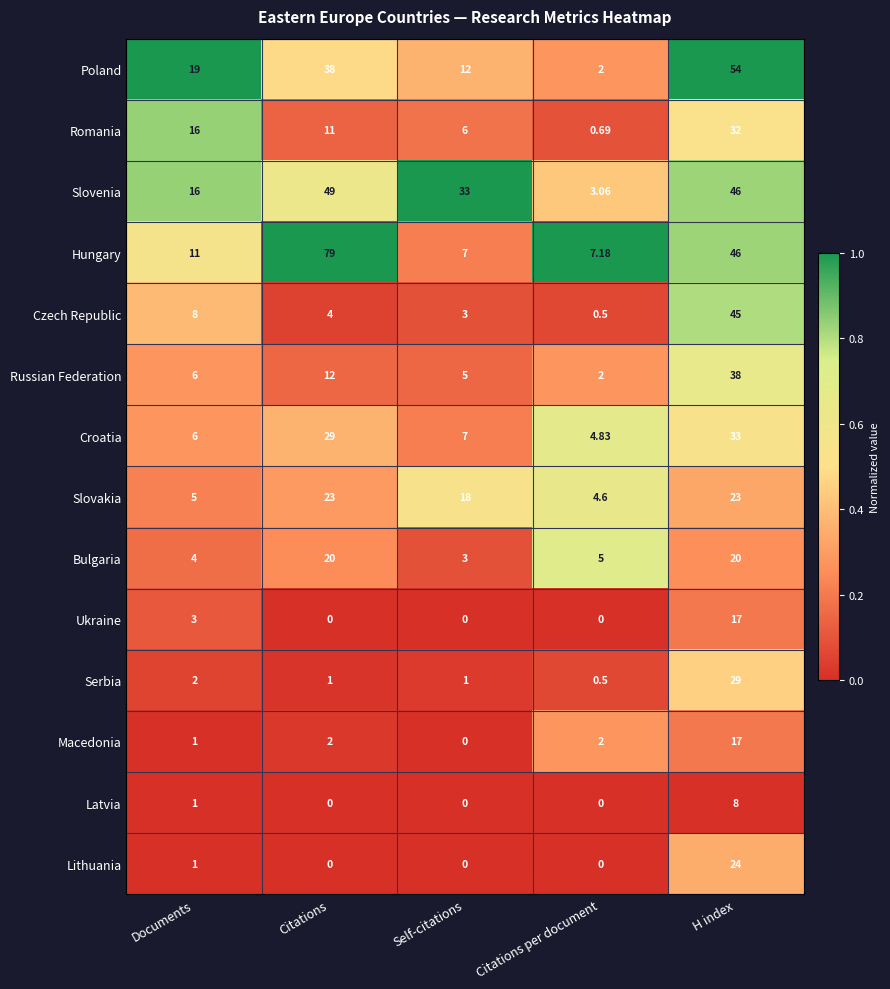

Which series has the largest total across all categories?

Hungary